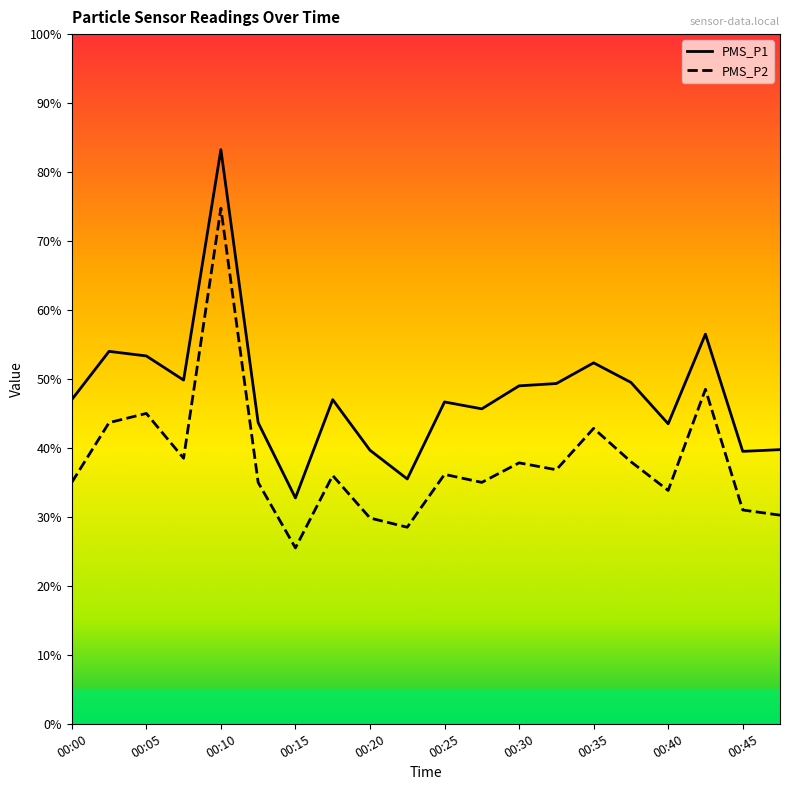

Does the chart display data point markers on the line(s)?

No